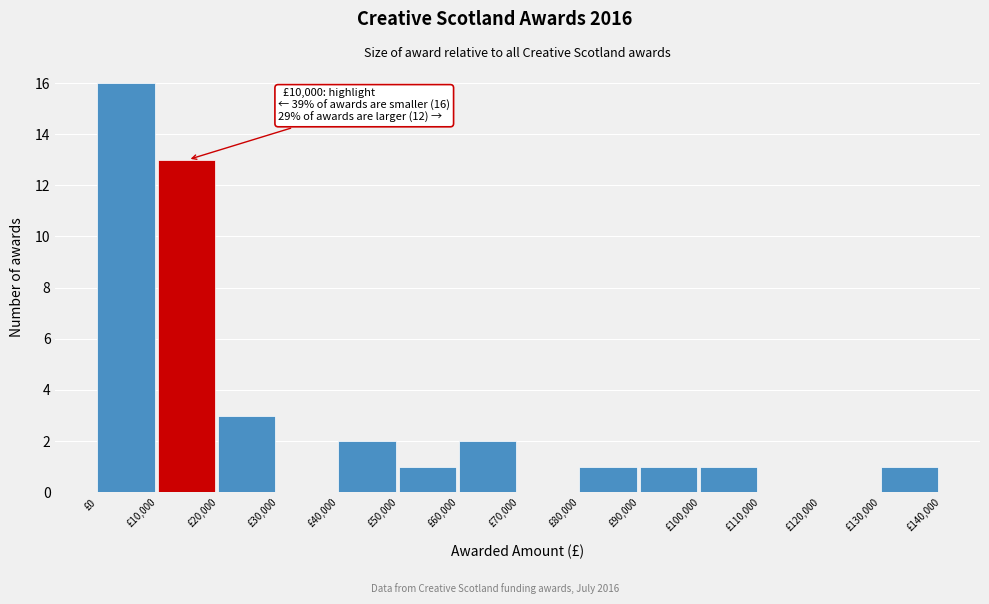

Which range on the x-axis has the tallest bar?

0 to 10000